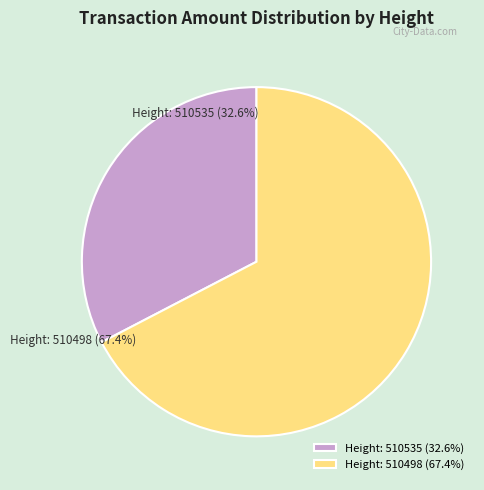

Does any single category account for the majority?

Yes